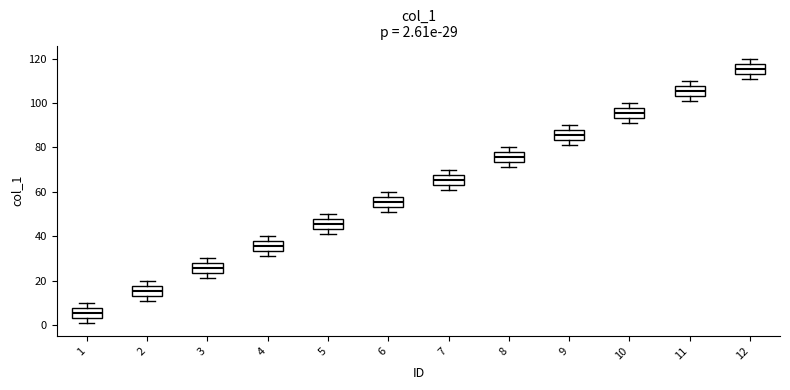

Which box's median line is the lowest?

1